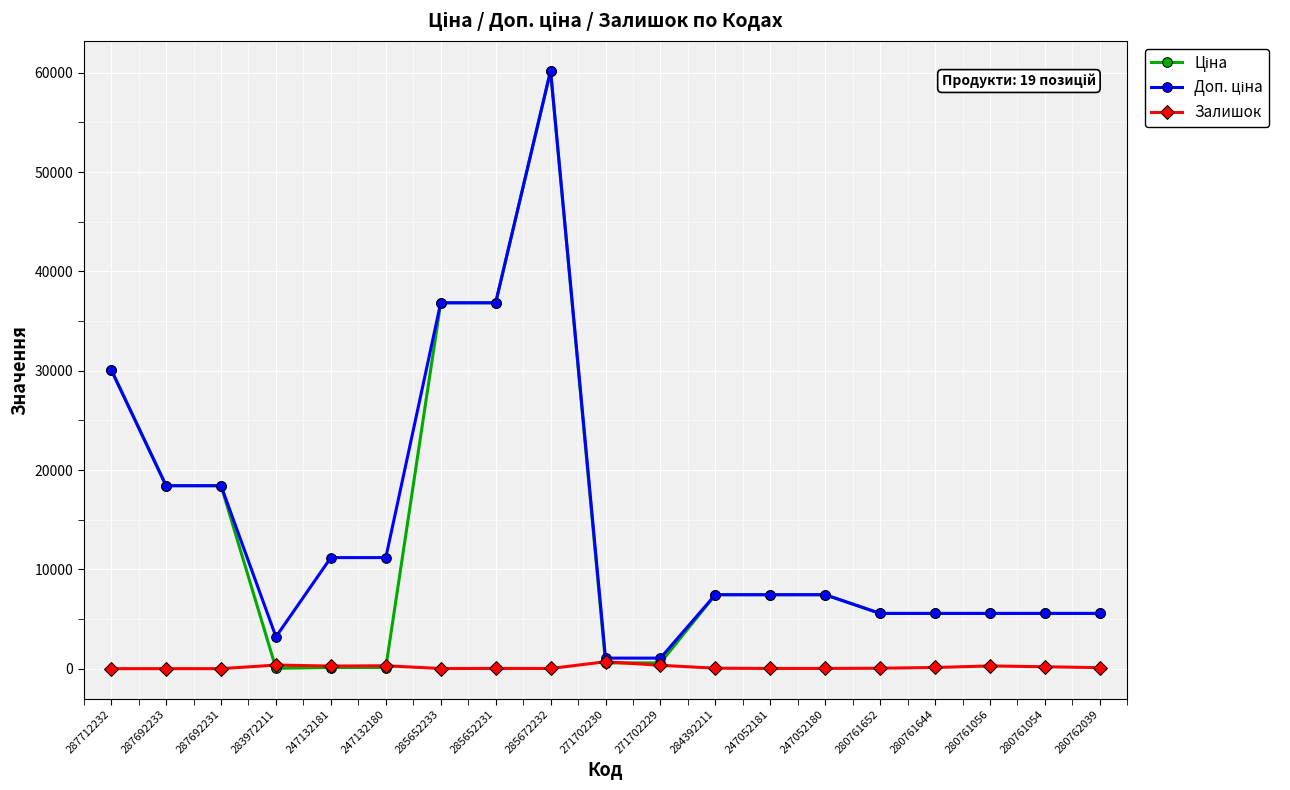

Is it true that Залишок equals 14.0 at 285652233?

True